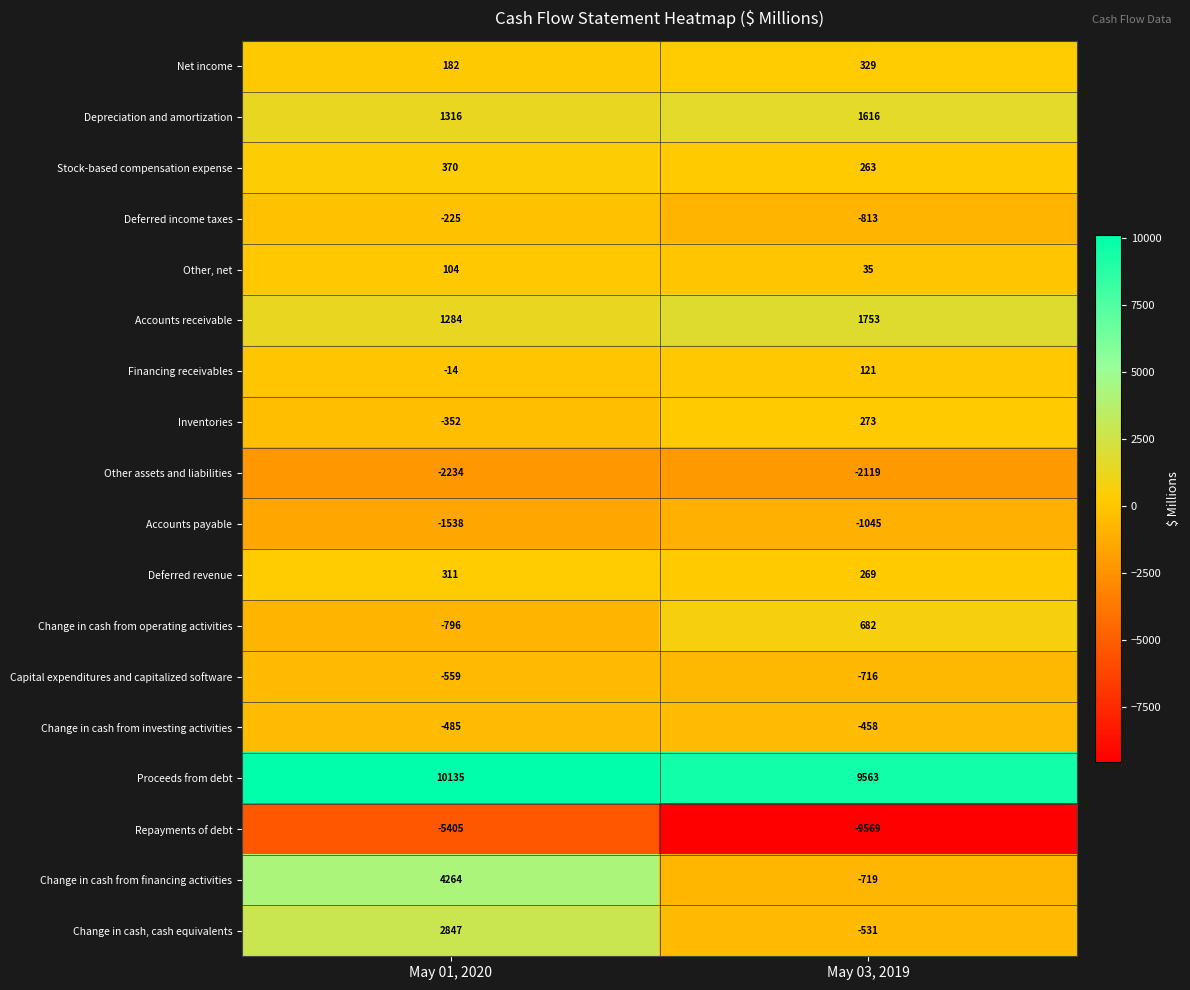

What is the sum of the Deferred revenue values at May 01, 2020 and May 03, 2019?

580